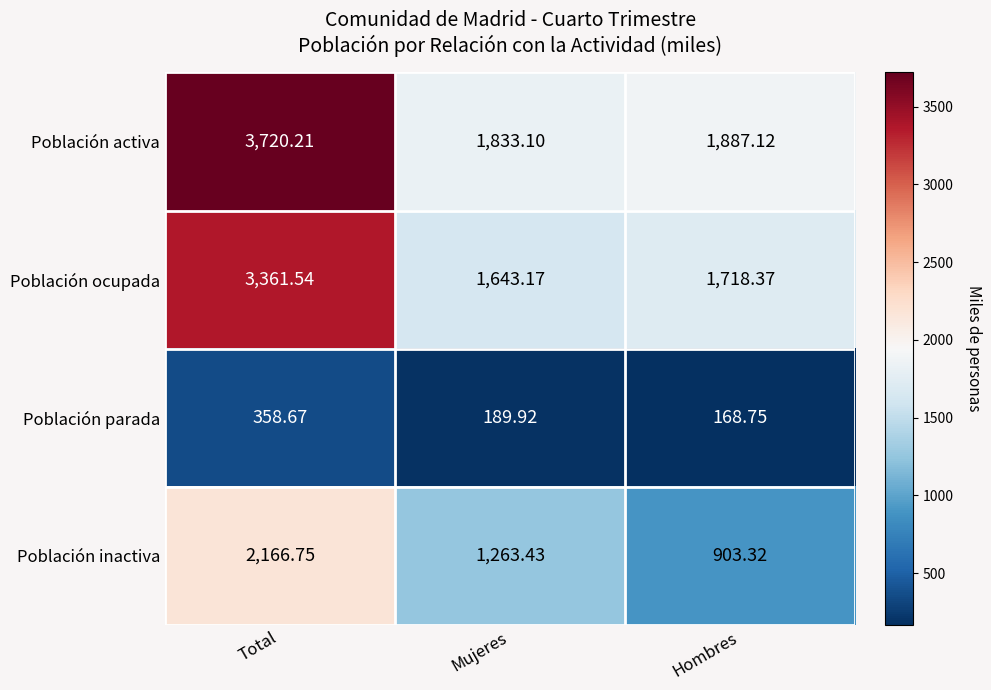

Which category has the highest value across all series?

Total